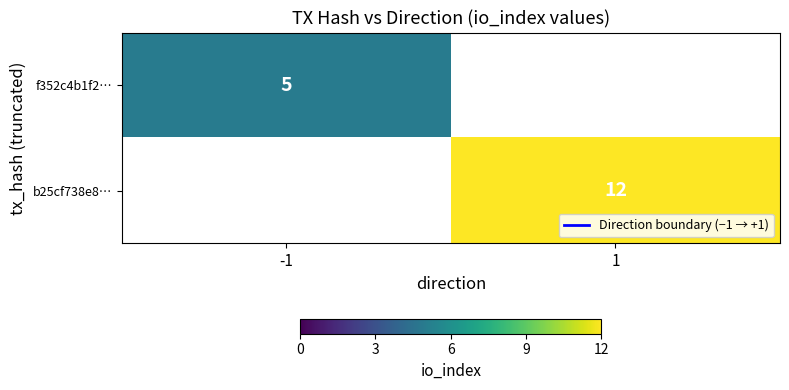

Is it true that f352c4b1f2… equals 5 at -1?

True